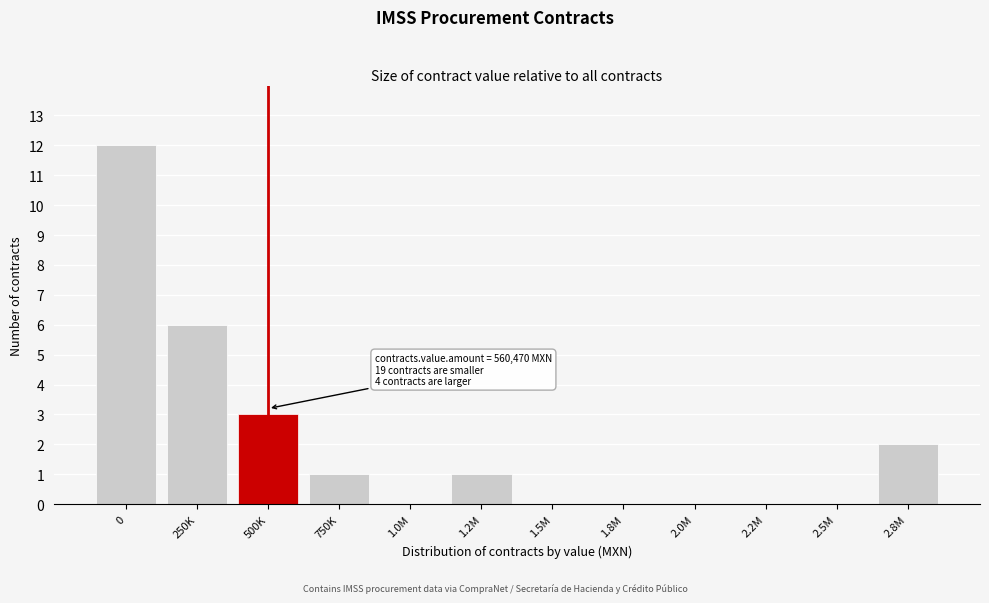

What is the change in value from 250K to 2.2M?

-6